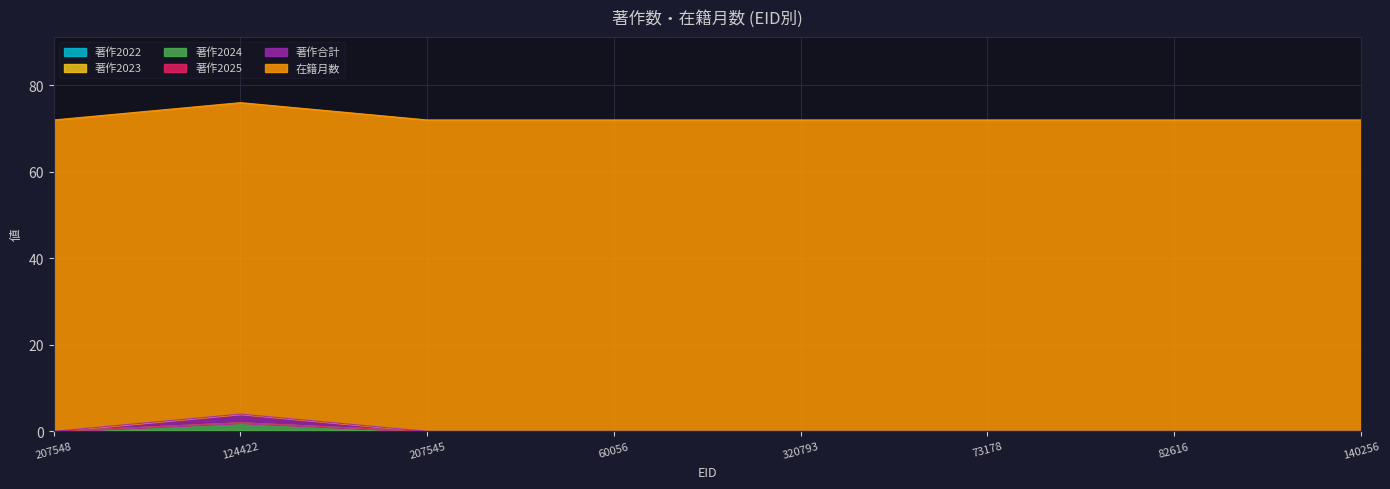

True or false: 著作2024 and 著作2023 intersect in this chart.

False